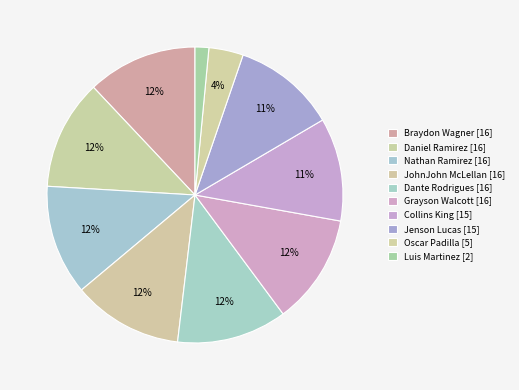

Count the number of slices in the pie.

10